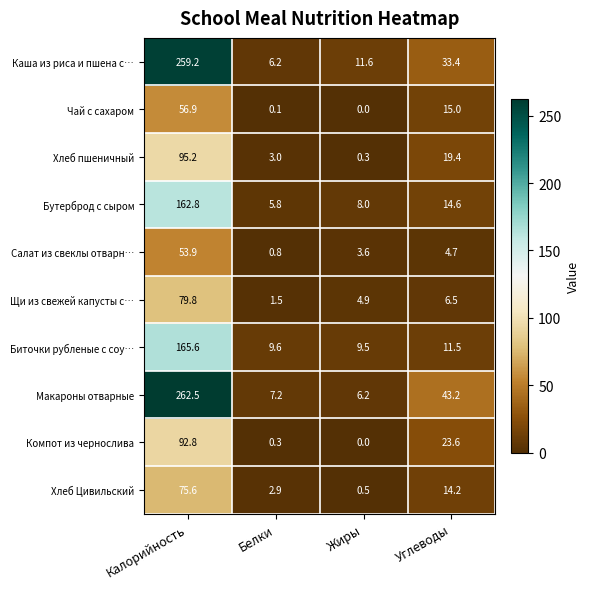

What is the difference between the maximum and minimum values in the Бутерброд с сыром series?

157.0